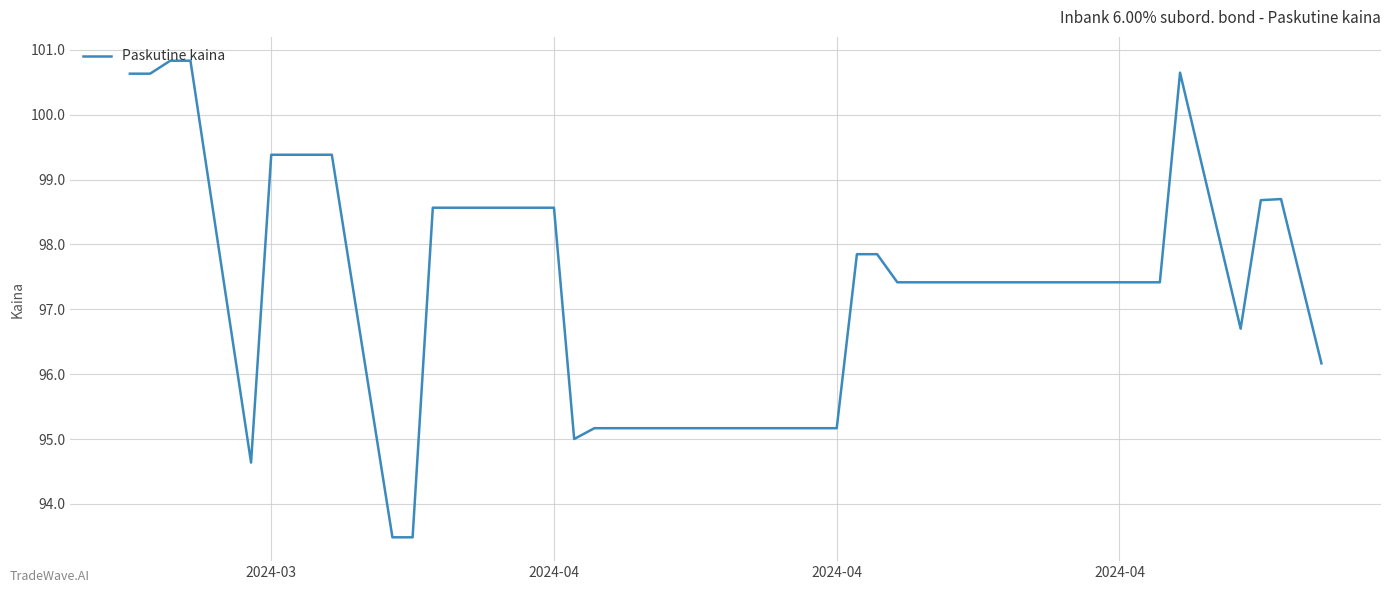

What is the greatest value displayed?

100.8